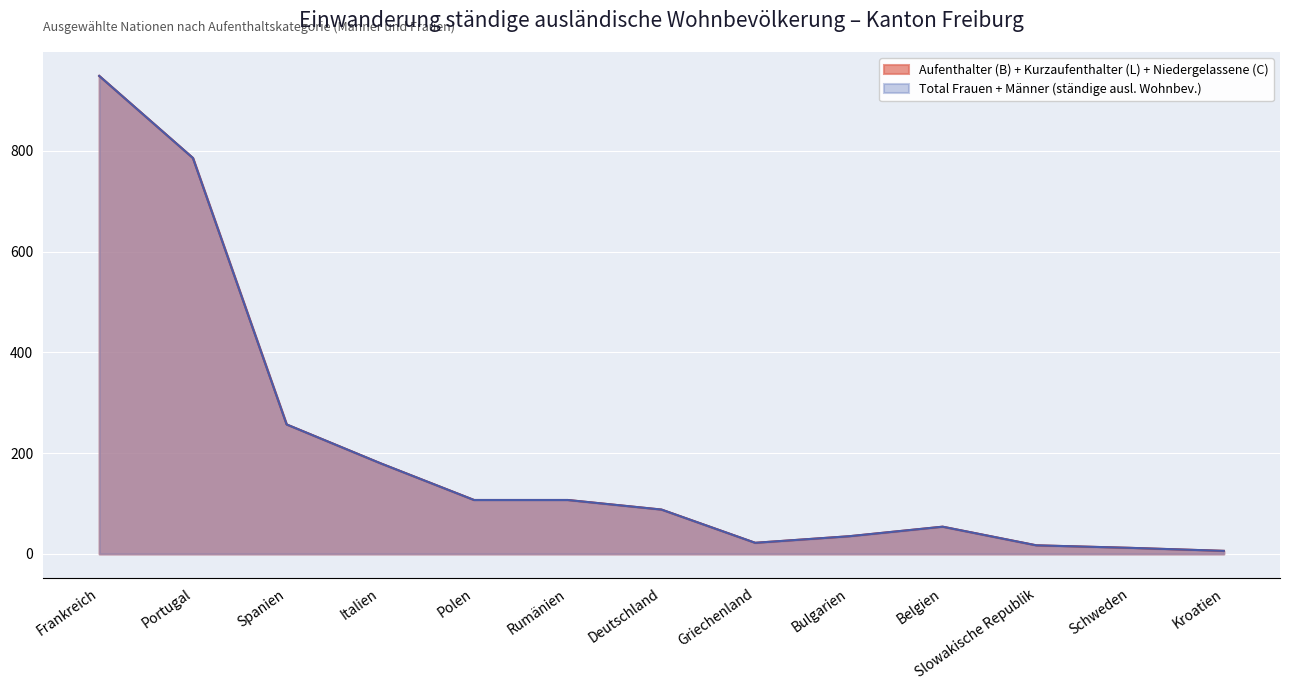

Where do Kurzaufenthalter (L) Total and Total ständige ausl. Wohnbev. Frauen first cross each other?

Schweden and Kroatien